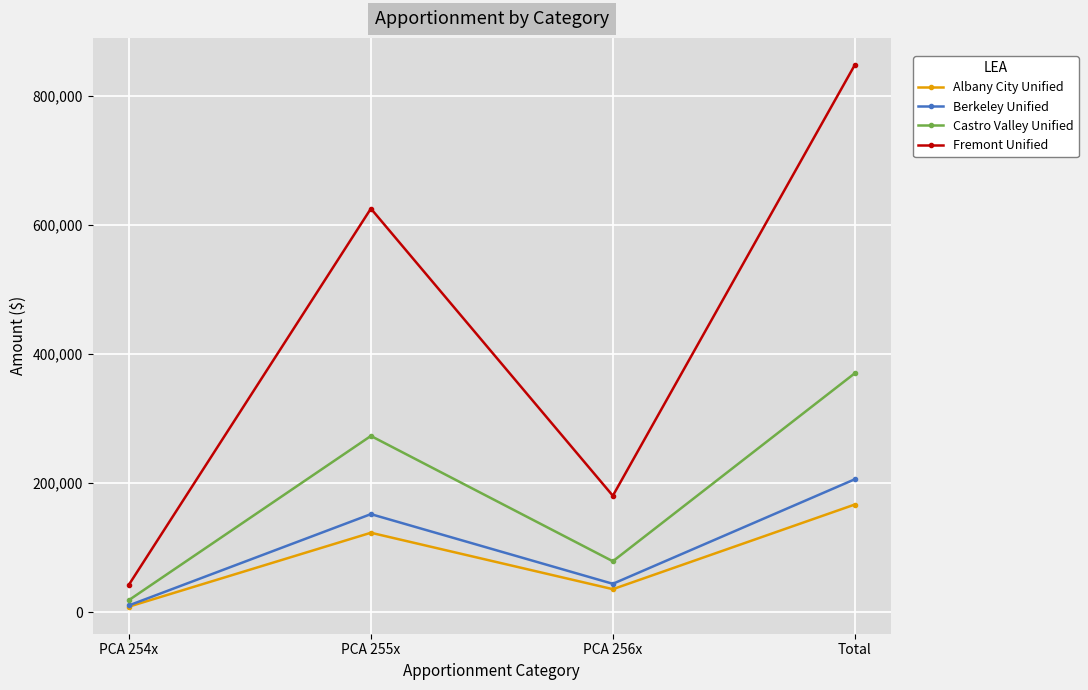

At how many categories does at least one series exceed 160166?

3